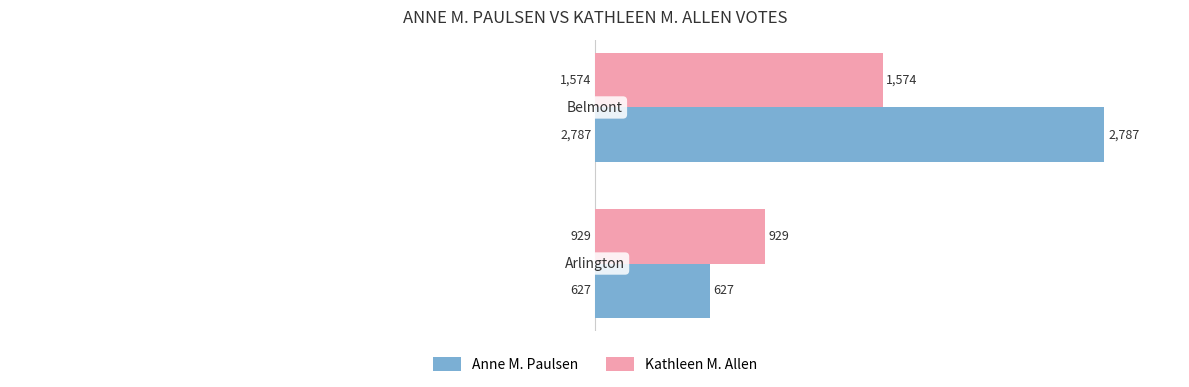

Rank the series by their average value, from lowest to highest.

Kathleen M. Allen, Anne M. Paulsen